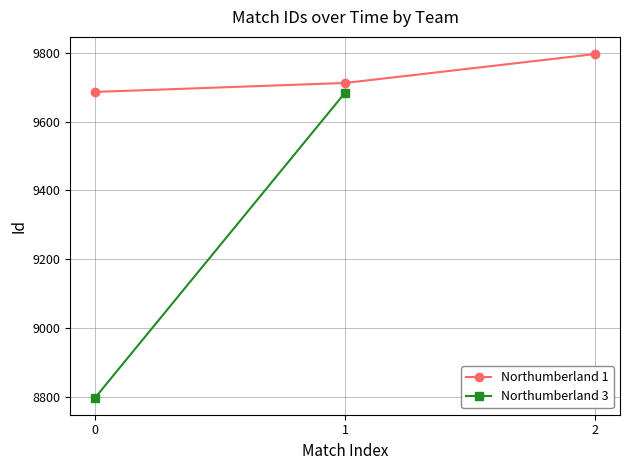

What is the value of the 2nd point from the left?

9712